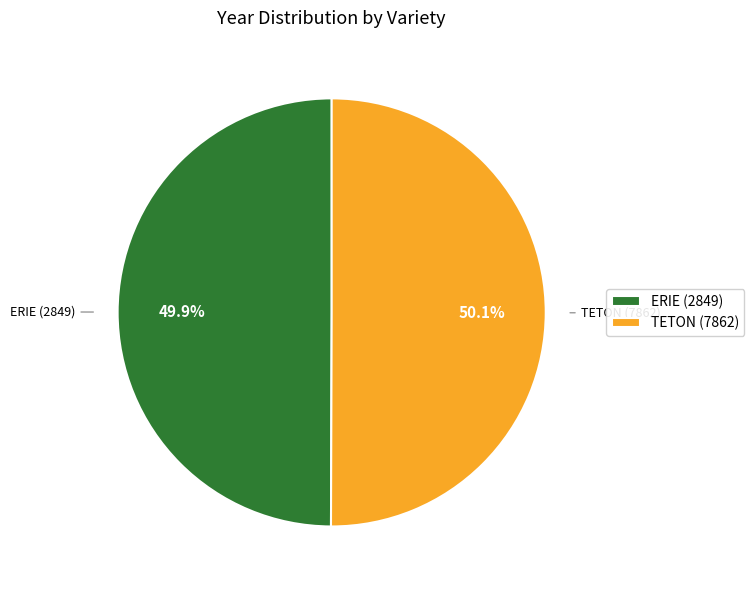

To the nearest percent, what percentage of the pie is ERIE (2849)?

50%